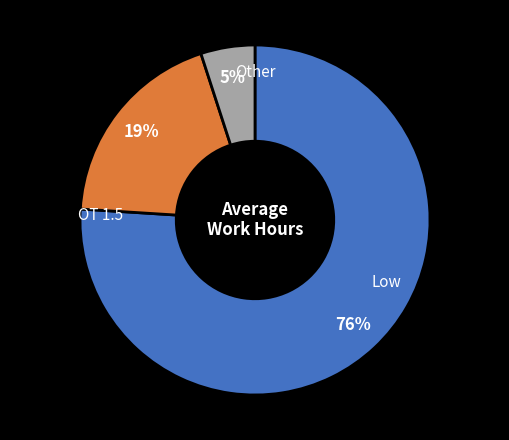

To the nearest percent, what is the difference between the largest and smallest slice percentages?

71%